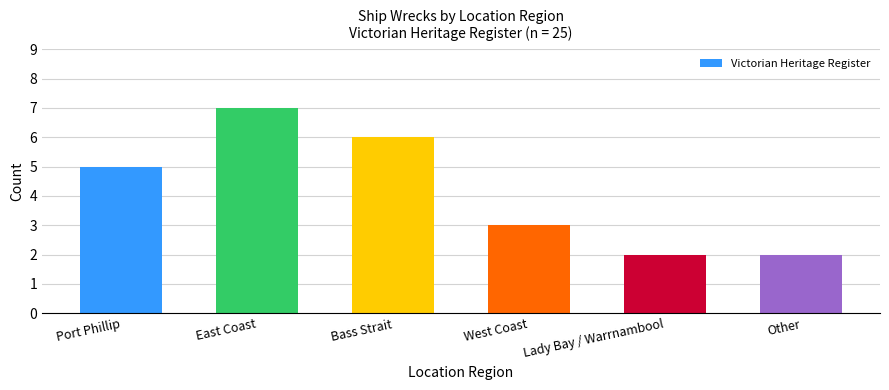

Reading right to left, list all the values displayed in this chart.

2	2	3	6	7	5